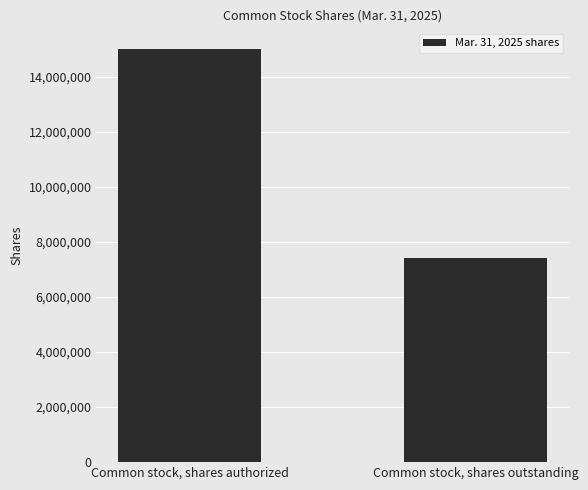

The chart shows a value of 7408010 at Common stock, shares outstanding. True or false?

True